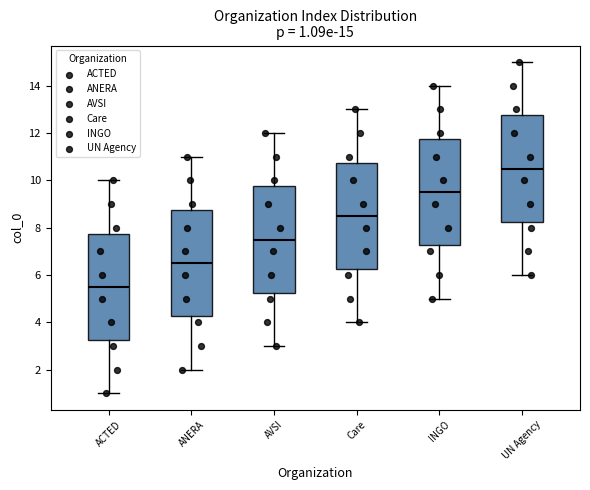

Which box has the highest median line?

UN Agency